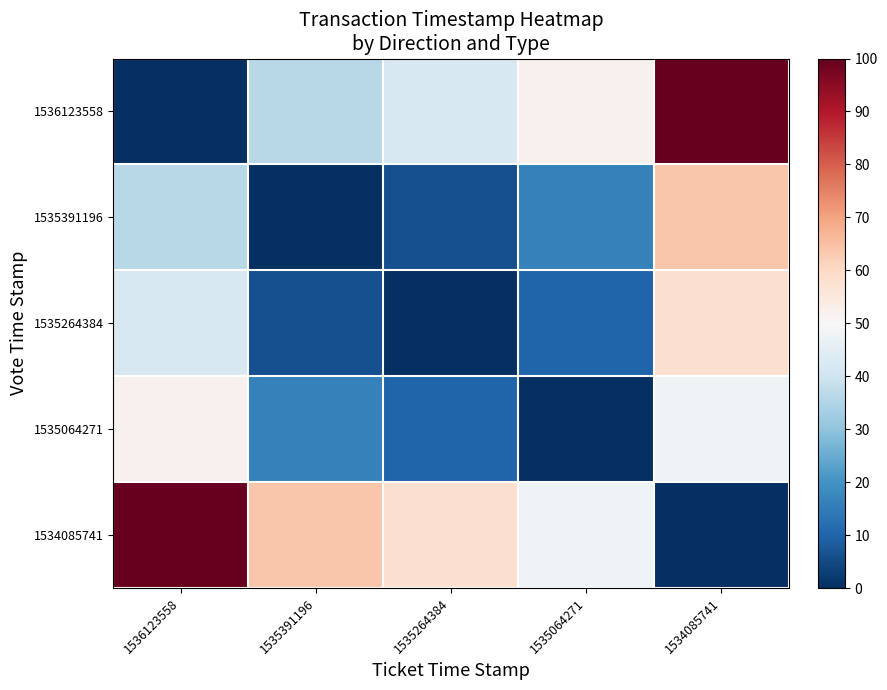

Between 1534085741 and 1535064271, which is larger?

1534085741